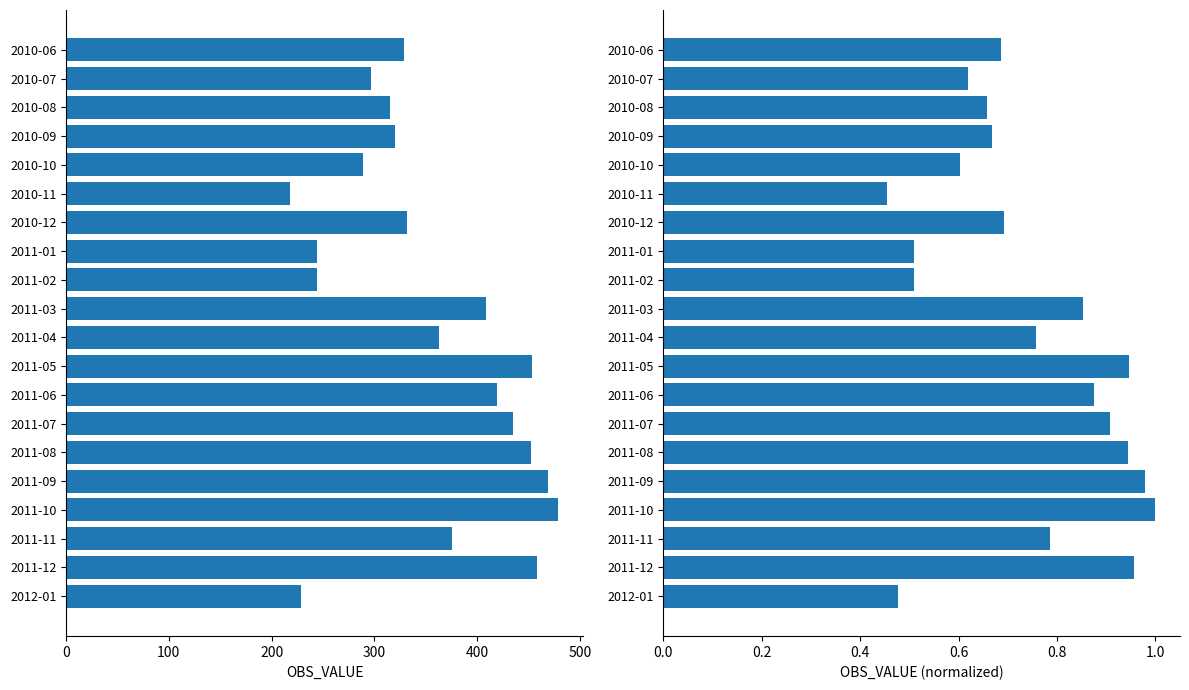

What is the maximum value for OBS_VALUE?

479.0